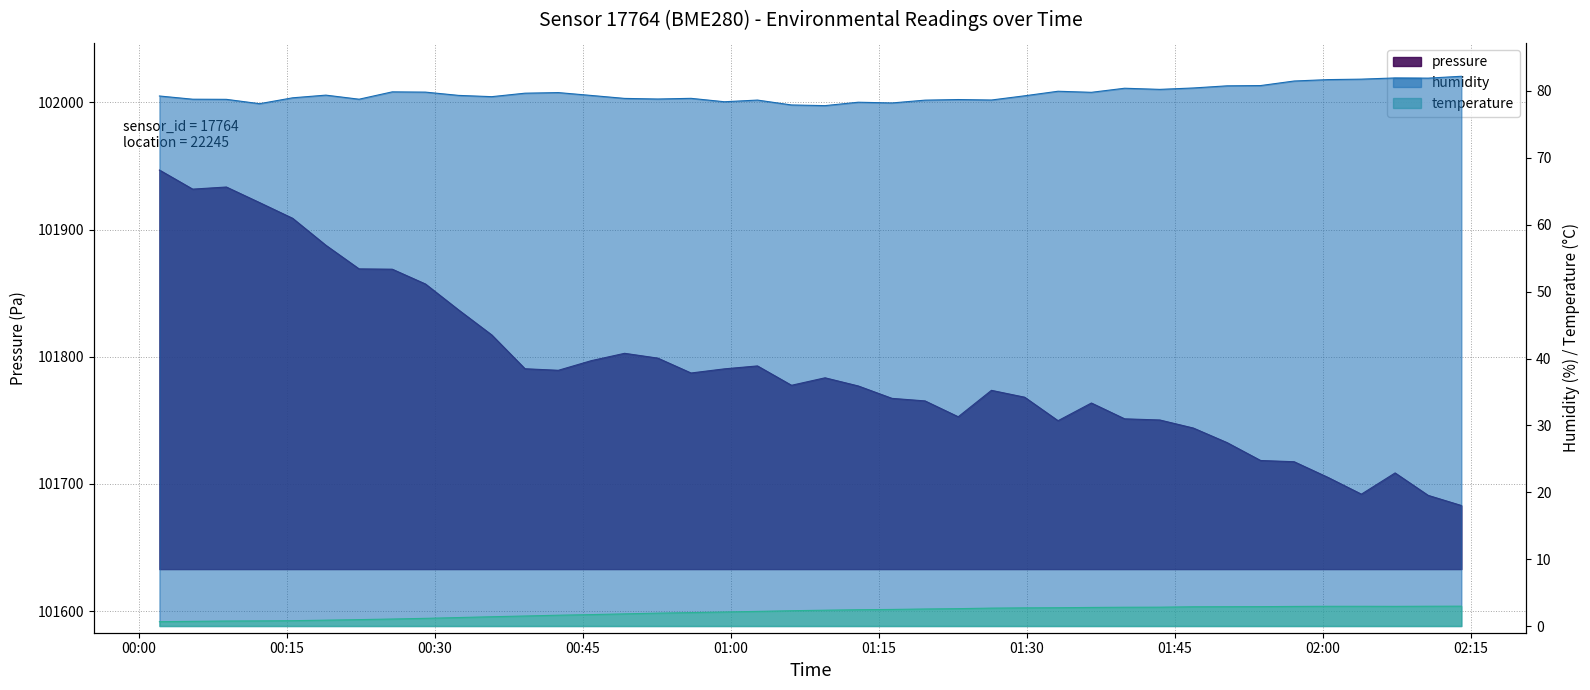

At which label does temperature reach its peak?

2023-02-03T02:14:02